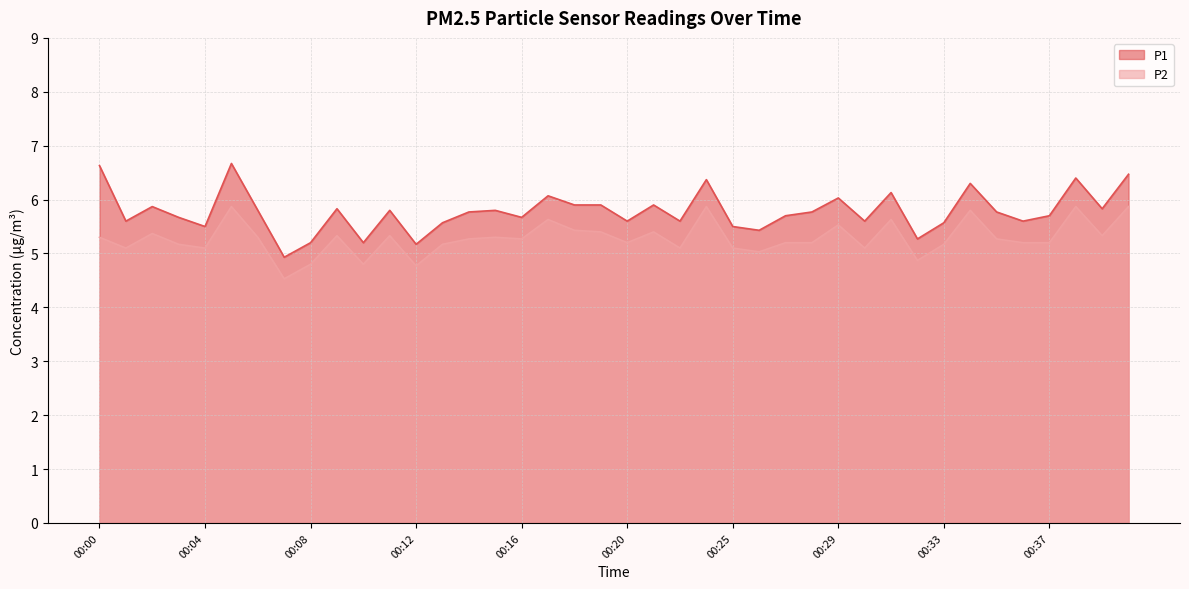

Where is the first local maximum for P2?

00:02